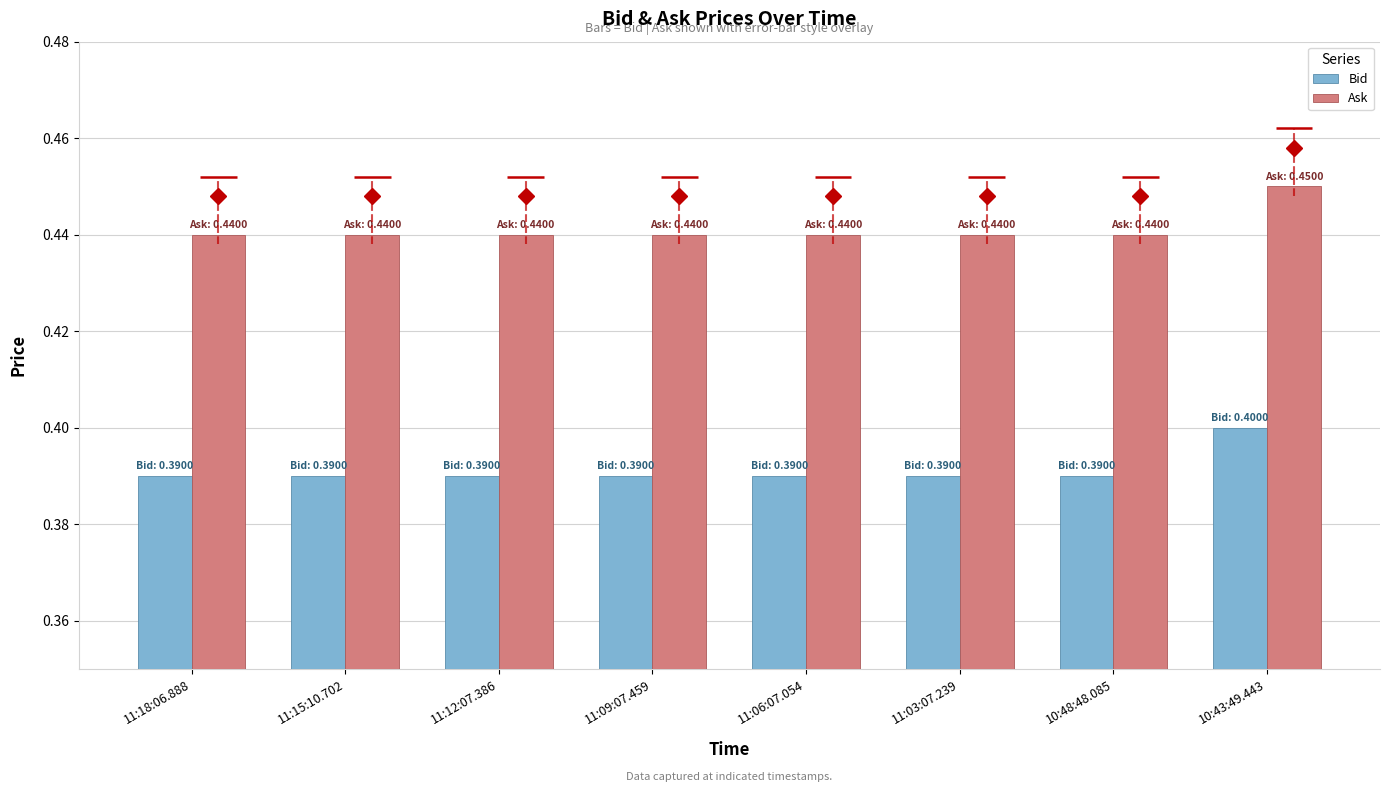

What is the sum of the Bid values at 11:18:06.888 and 10:43:49.443?

0.8